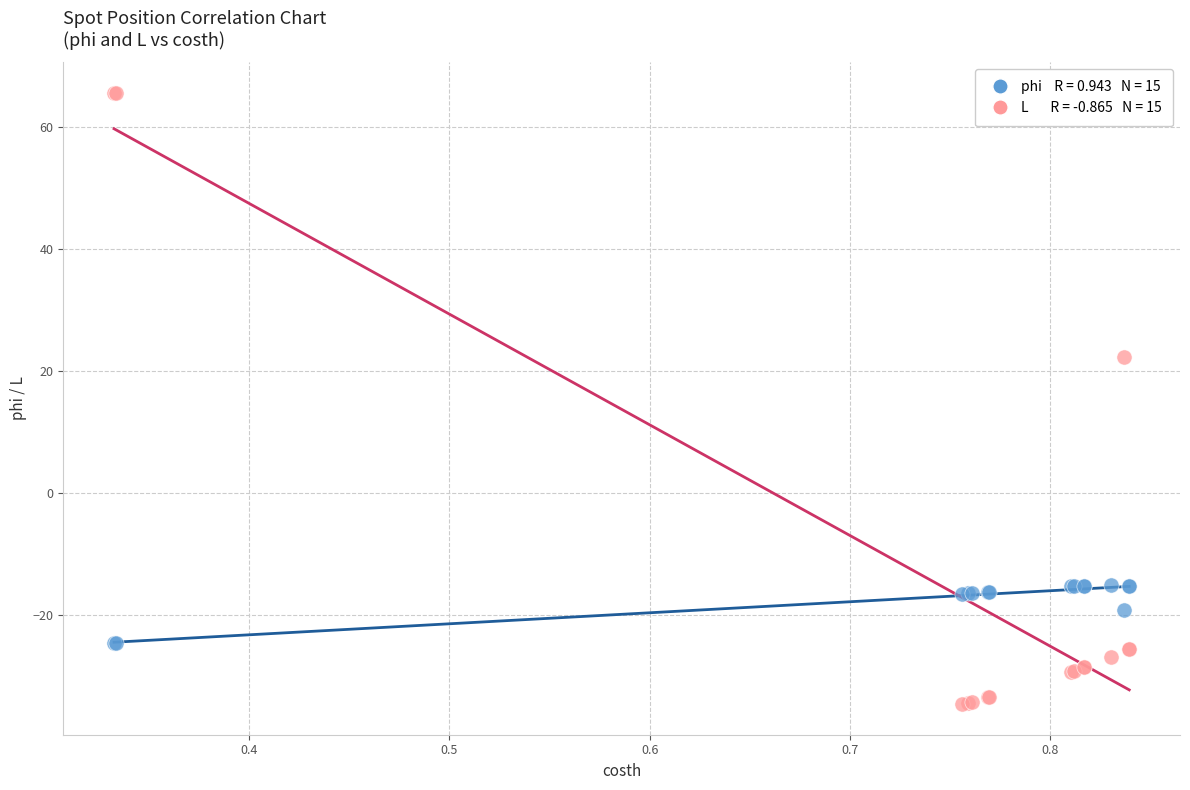

Across all series, what Y value is closest to 15?

22.3